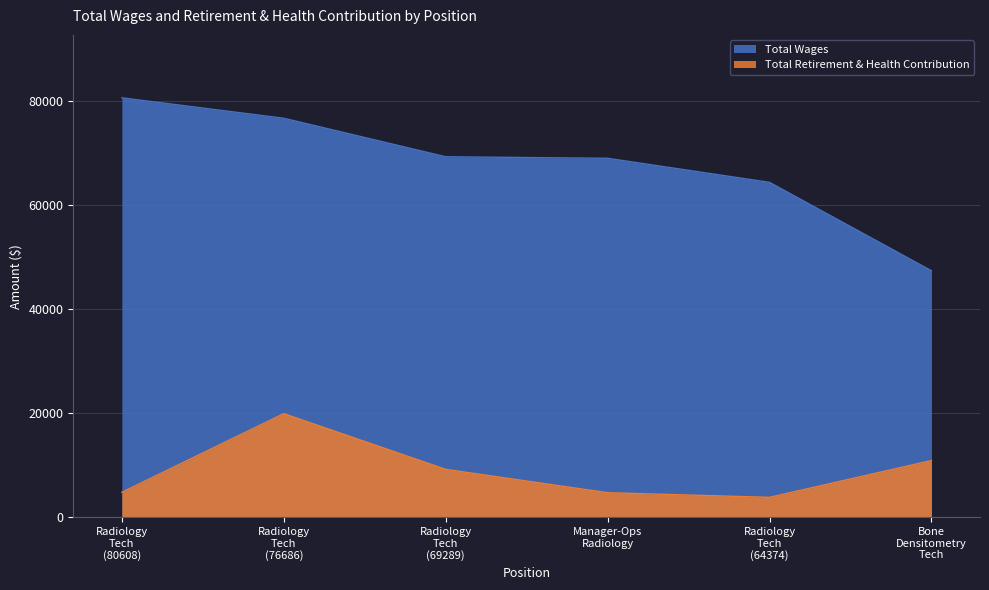

What is the label of the 6th point from the left?

Bone Densitometry Tech